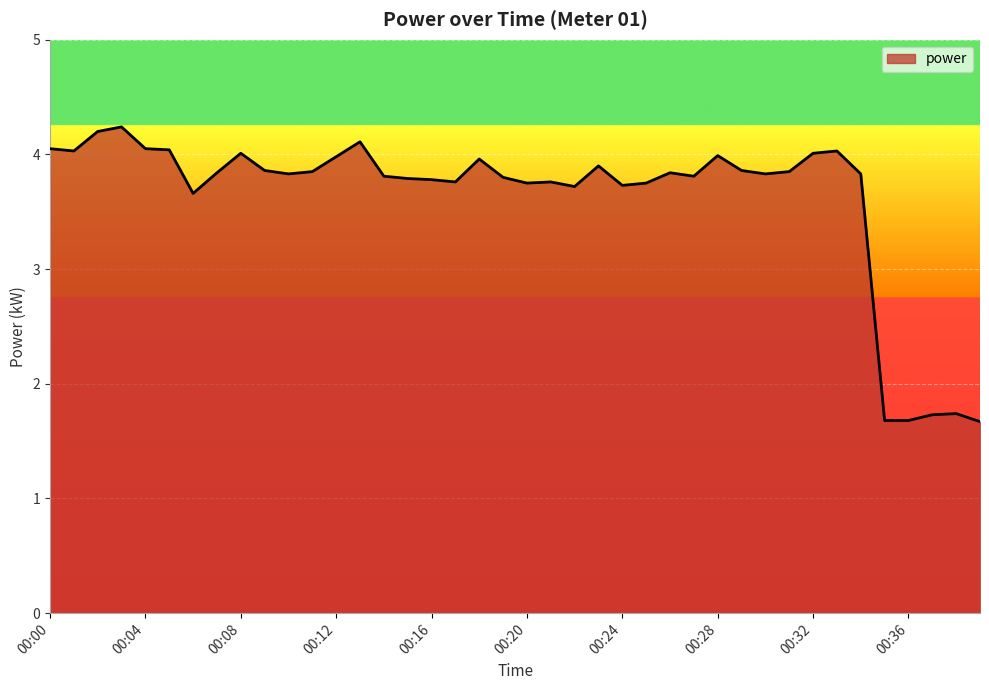

How many lines are shown in the chart?

1